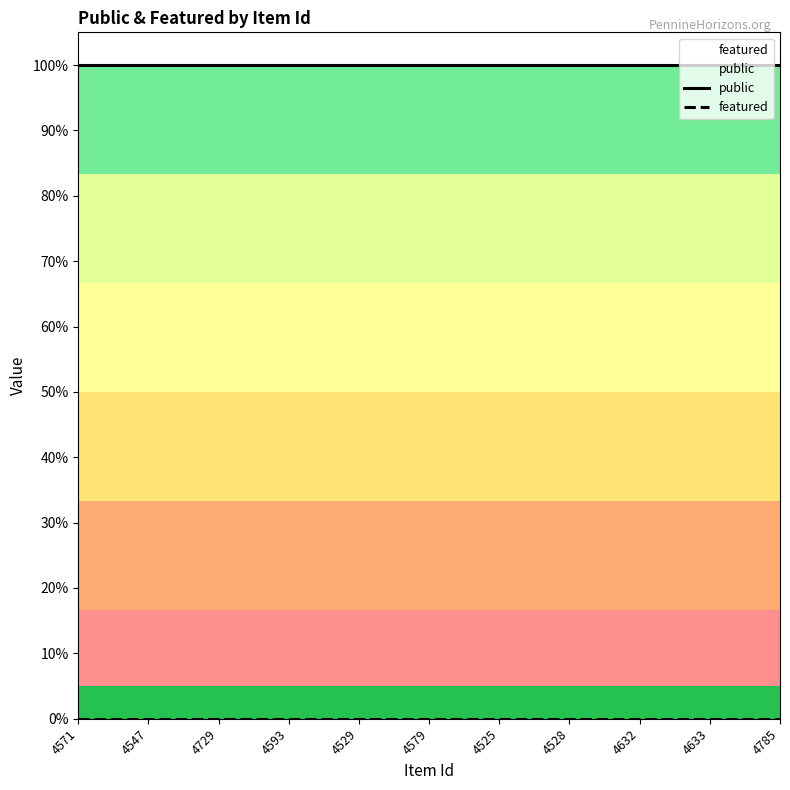

Reading left to right, transcribe all the data shown in this chart.

public: 1	1	1	1	1	1	1	1	1	1	1
featured: 0	0	0	0	0	0	0	0	0	0	0